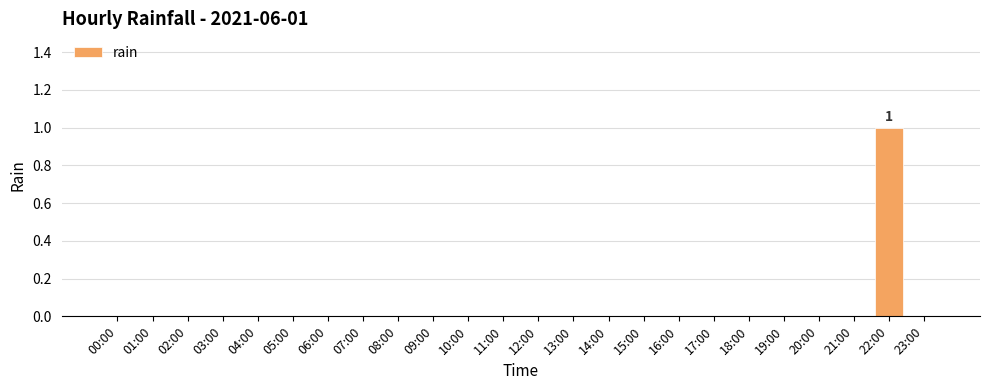

Is it true that the value at 20:00 is 0?

True